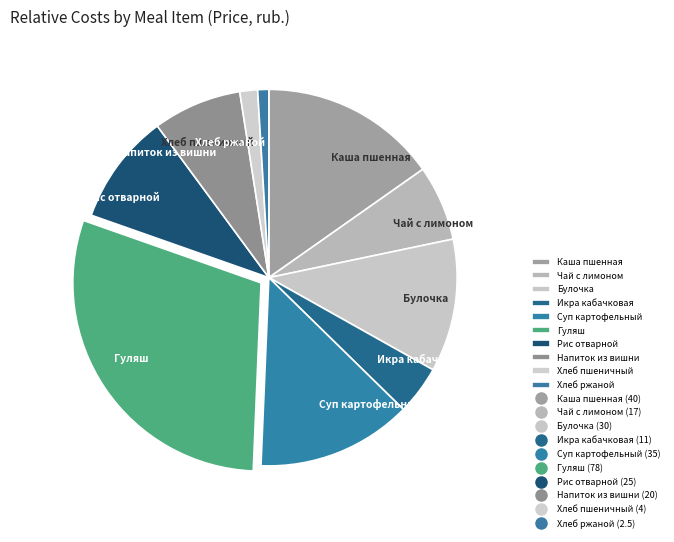

Which category has the smallest portion of the pie?

Хлеб ржаной